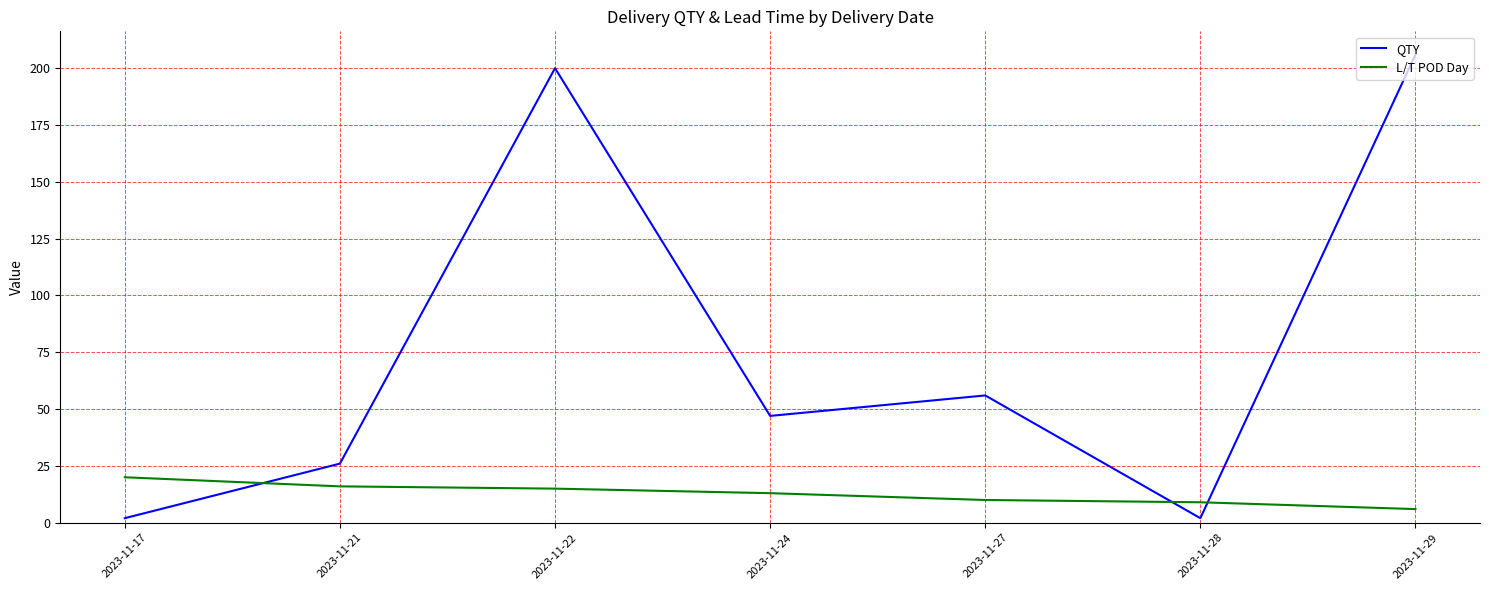

Reading left to right, what are all the values shown in this chart?

QTY: 2	26	200	47	56	2	206
L/T POD Day: 20	16	15	13	10	9	6